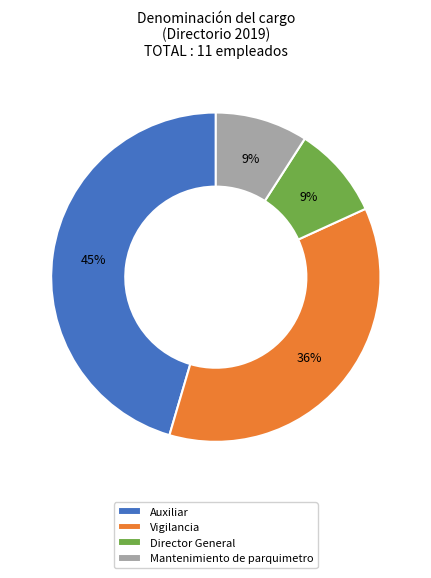

To the nearest percent, what is the combined percentage of Auxiliar and Director General?

55%